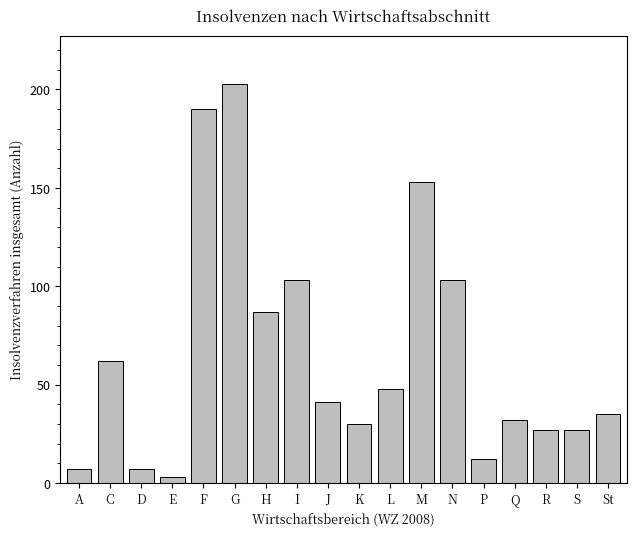

Reading left to right, what are all the values shown in this chart?

7	62	7	3	190	203	87	103	41	30	48	153	103	12	32	27	27	35